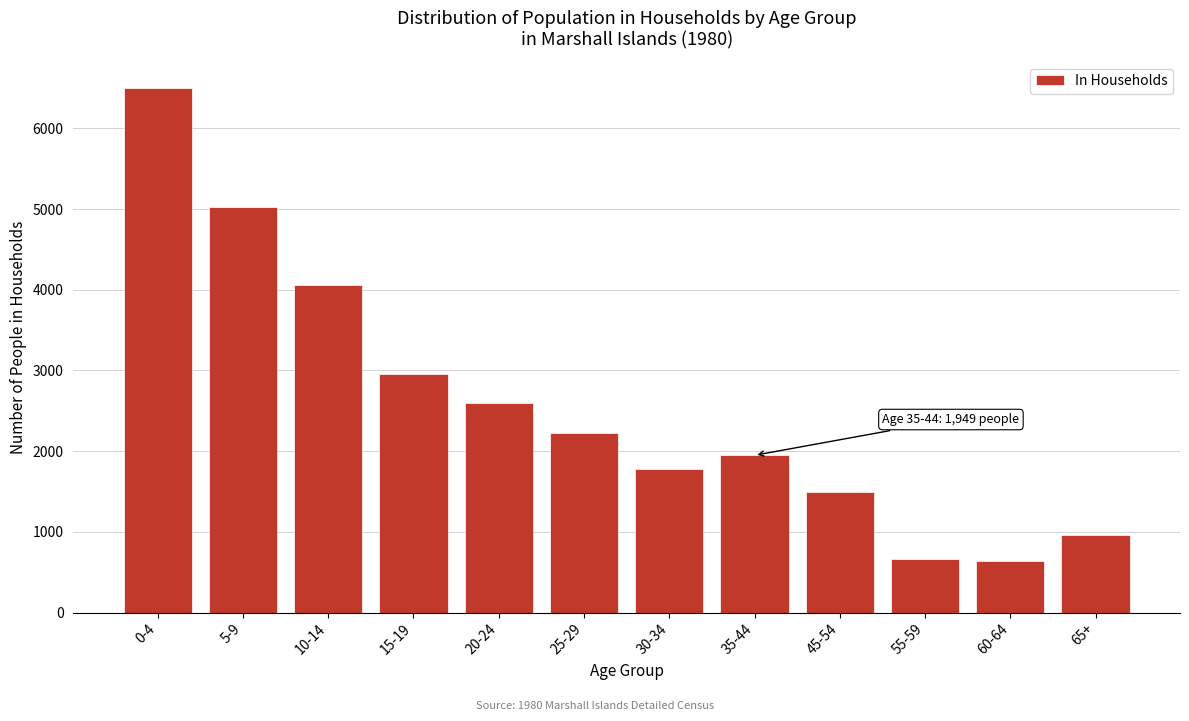

At which category does the chart reach its peak across all series?

0-4